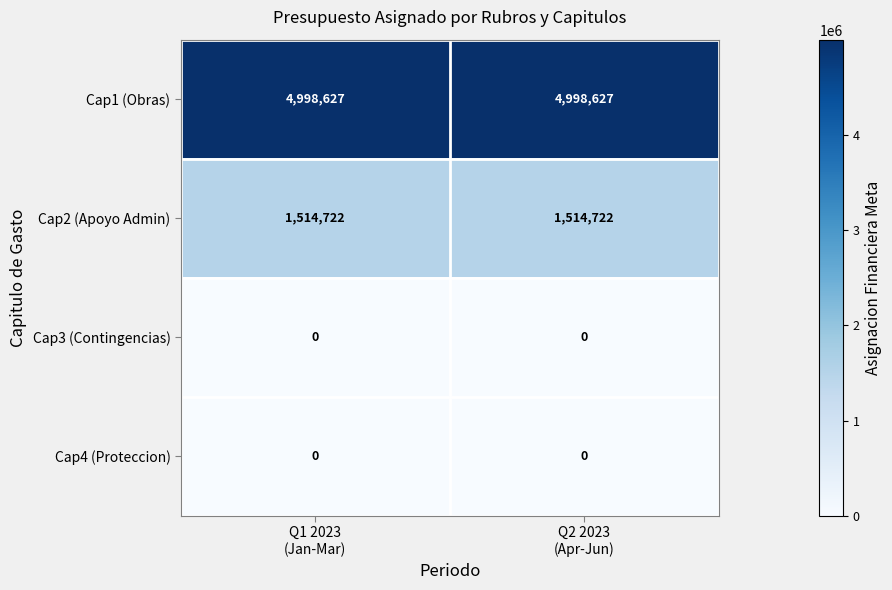

What is the minimum value for Cap1 (Obras)?

4998627